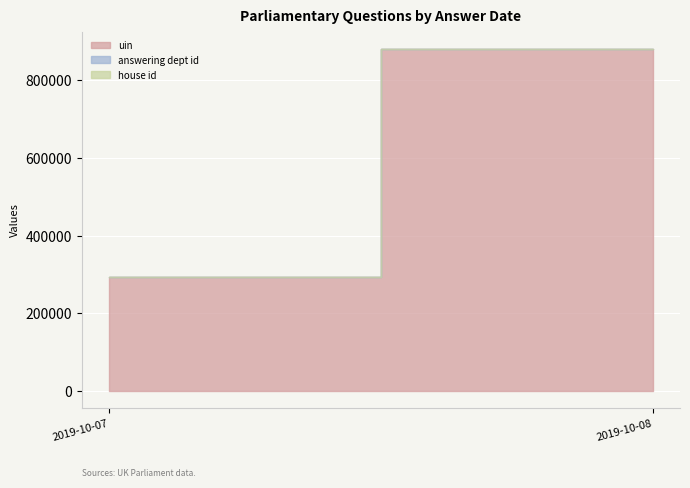

True or false: house id has more than 1 points higher than both neighbors.

False